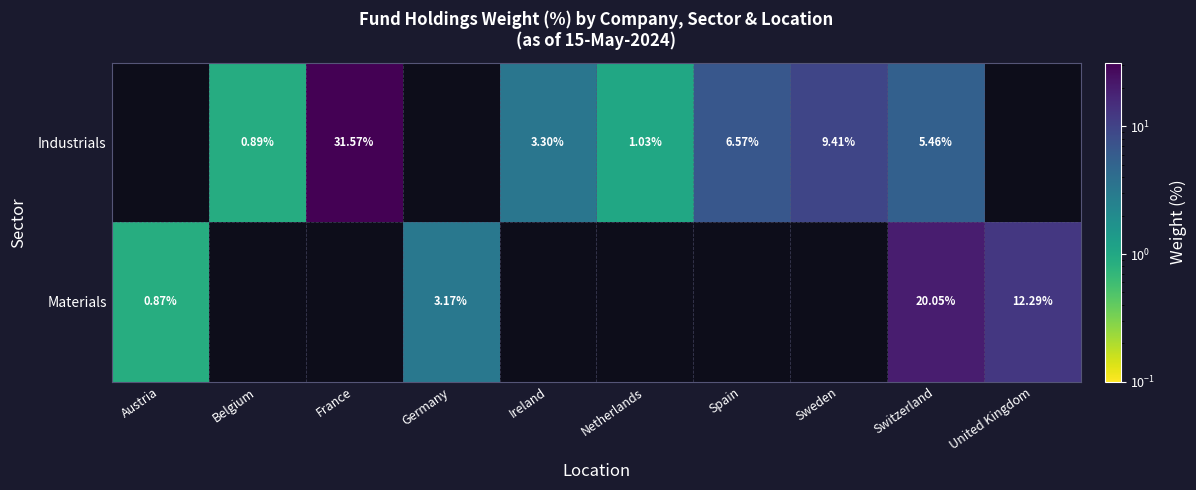

Which label corresponds to the largest value in the chart?

France